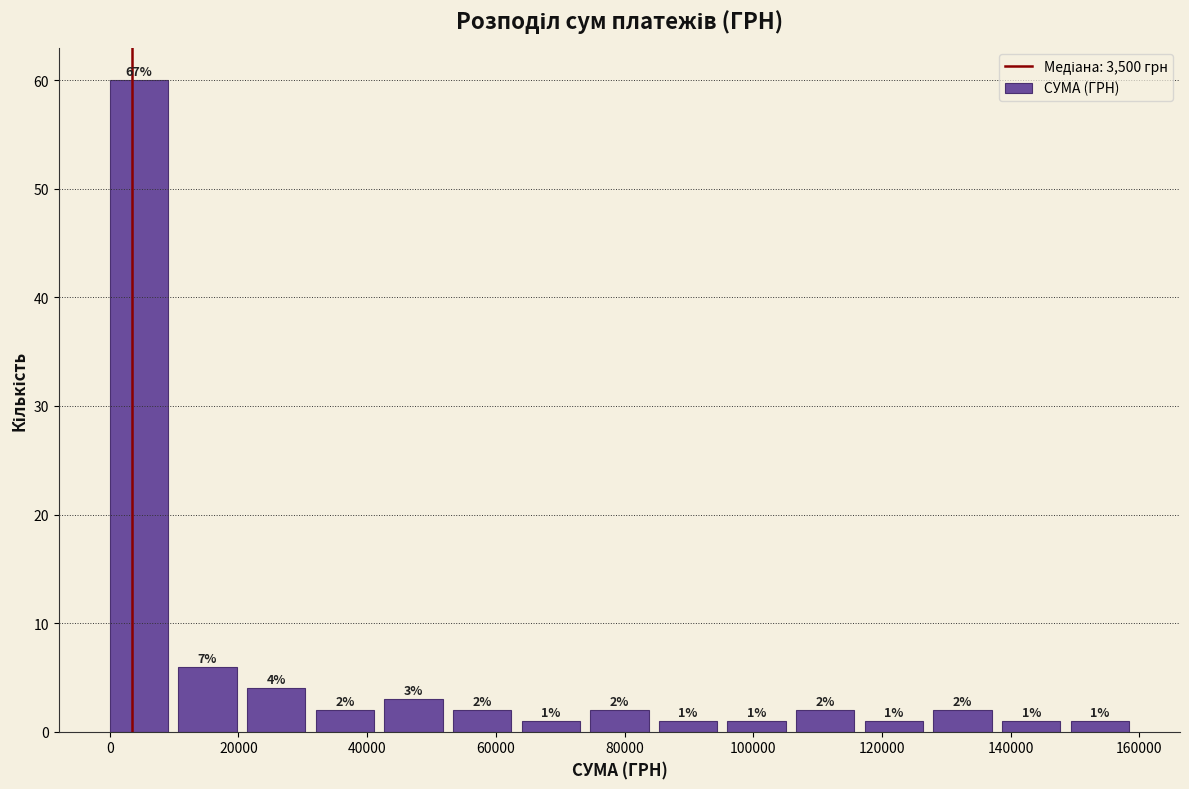

Which range on the x-axis has the tallest bar?

0 to 10000